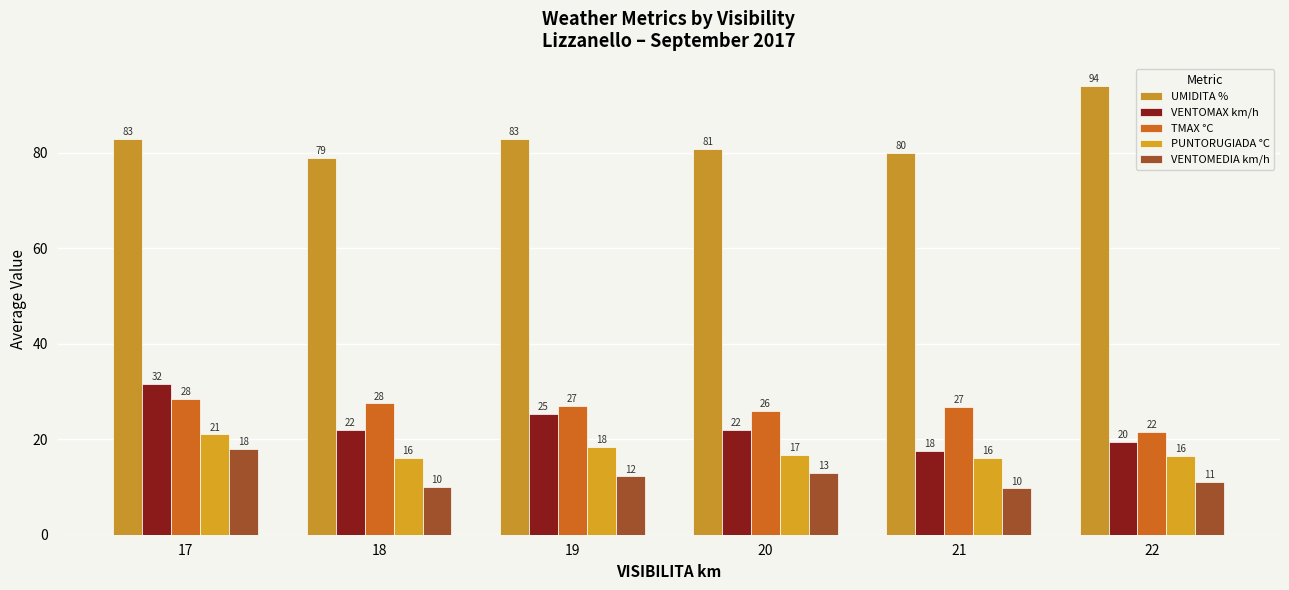

How many distinct data groups are displayed?

5